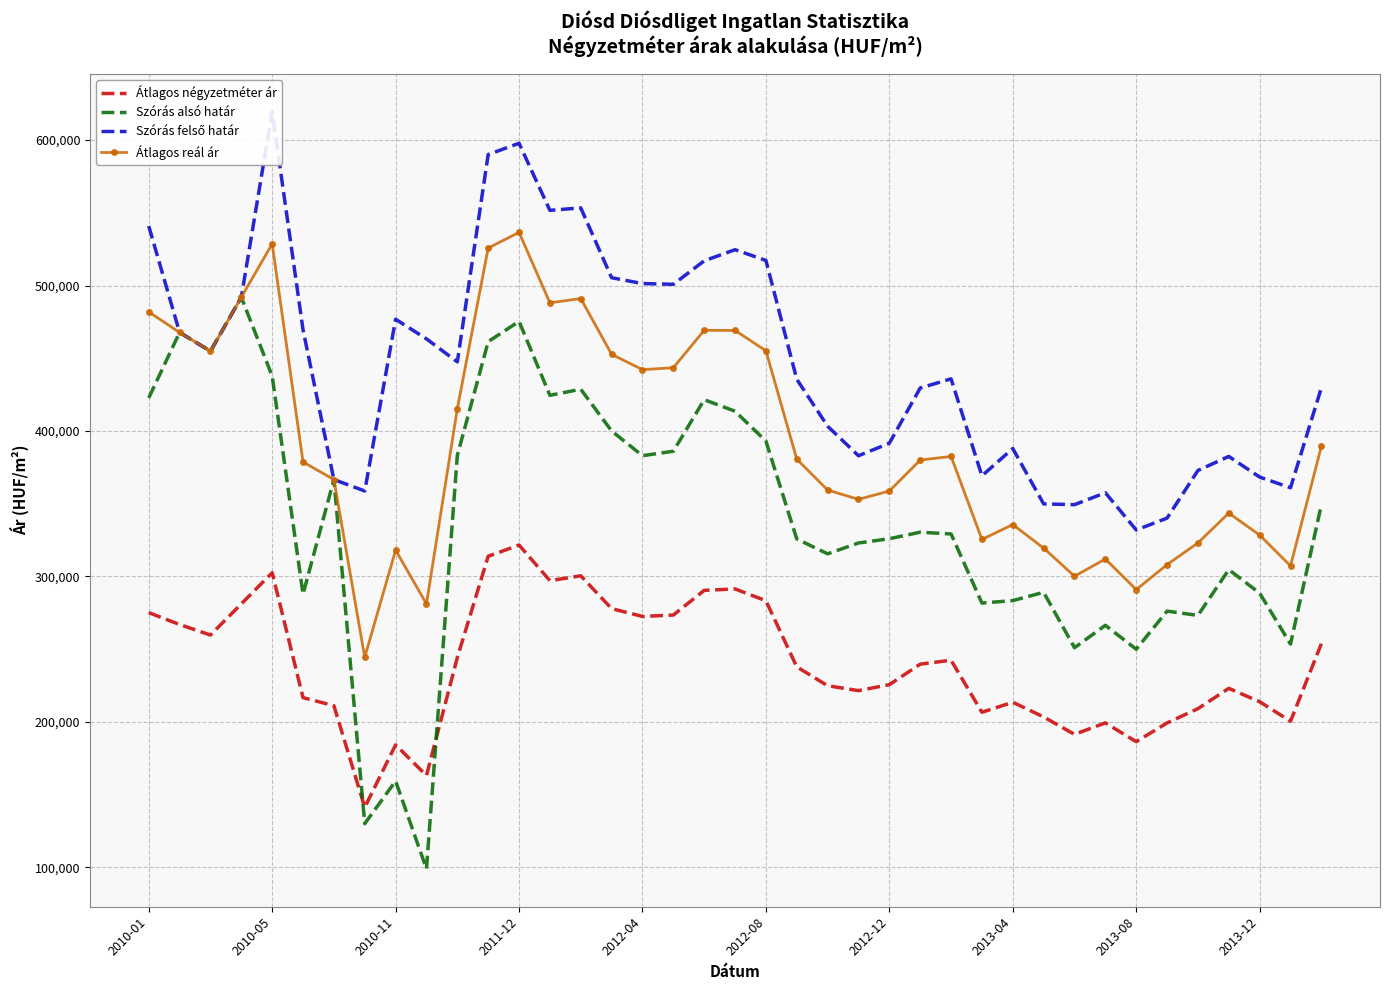

What is the minimum value for Átlagos reál ár?

244363